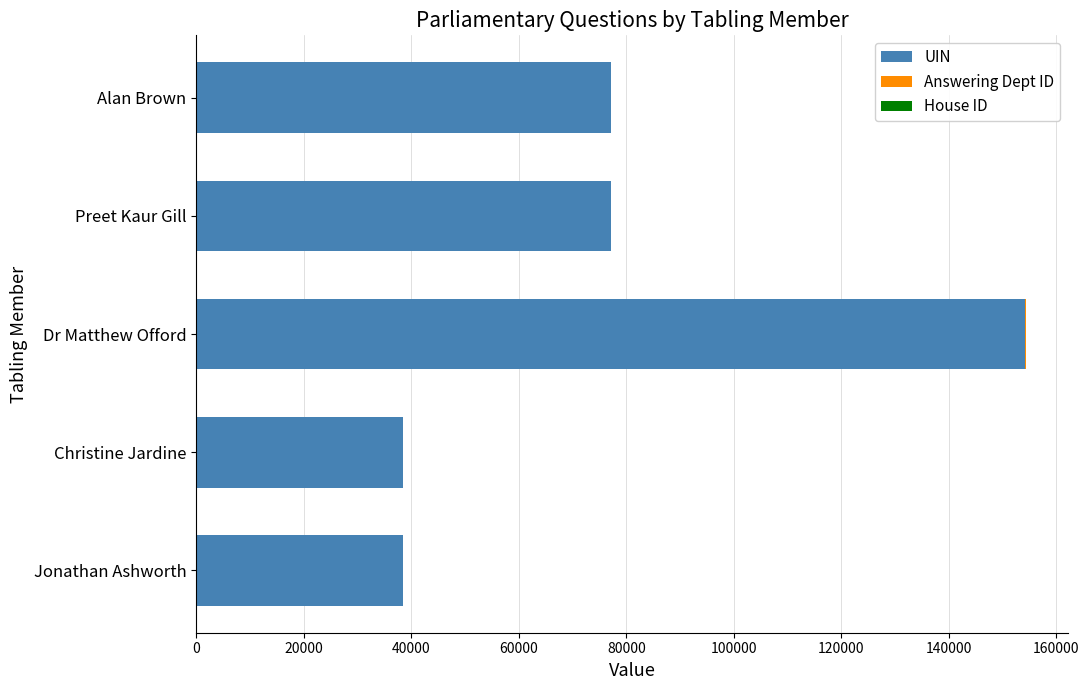

At which label does UIN reach its peak?

Dr Matthew Offord